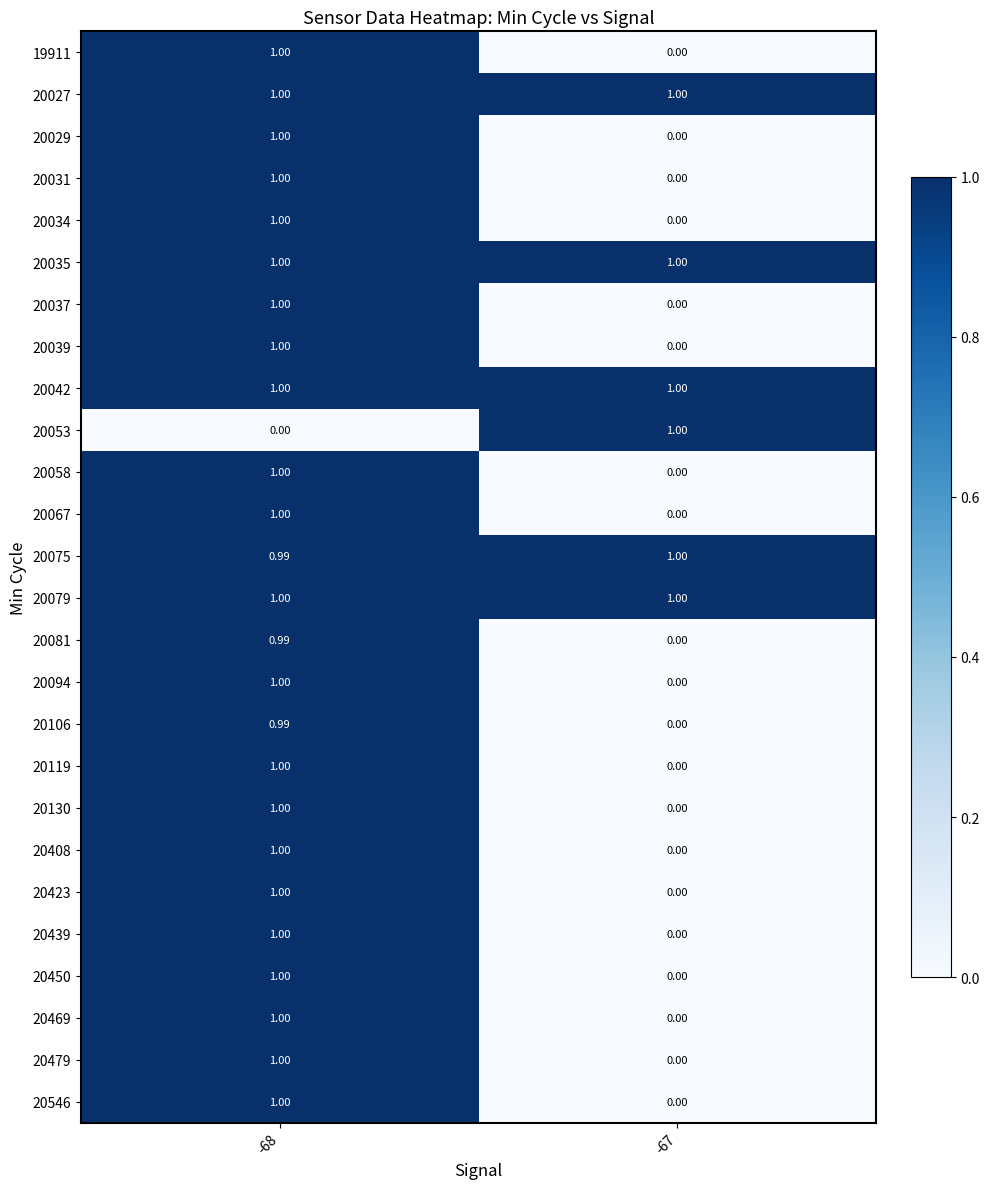

Is the value of 20130 at -67 greater than the value of 20079 at -68?

No